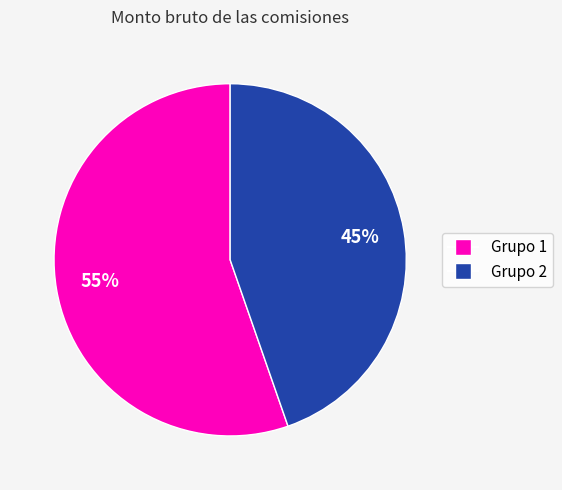

To the nearest percent, what is the average slice percentage?

50%